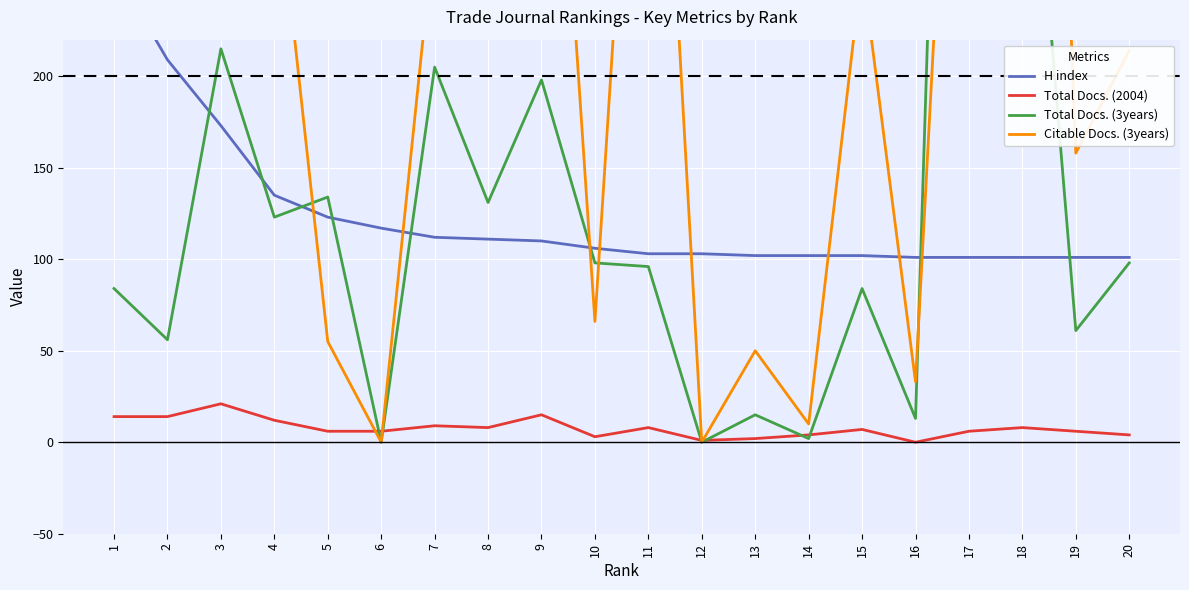

The Citable Docs. (3years) series shows -511 at 12. True or false?

False